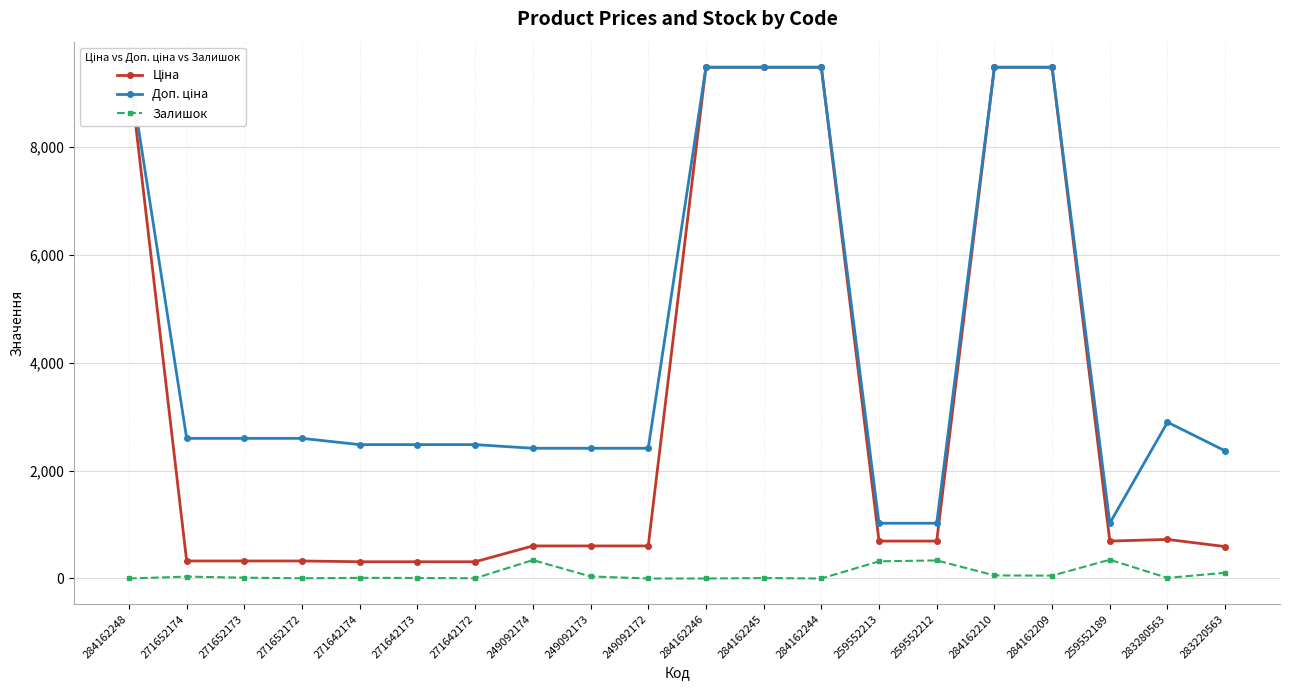

True or false: Ціна and Доп. ціна cross at least once.

False